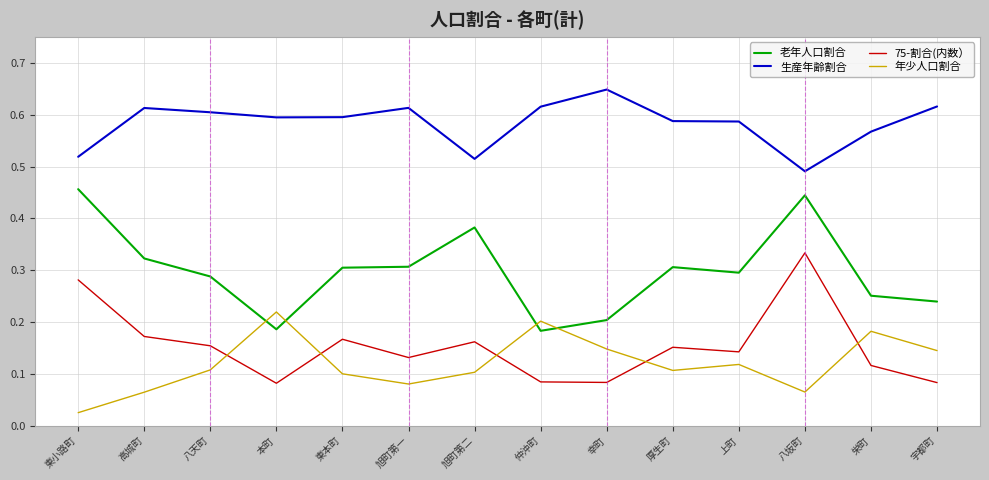

Which label corresponds to the smallest value in the chart?

東小路町